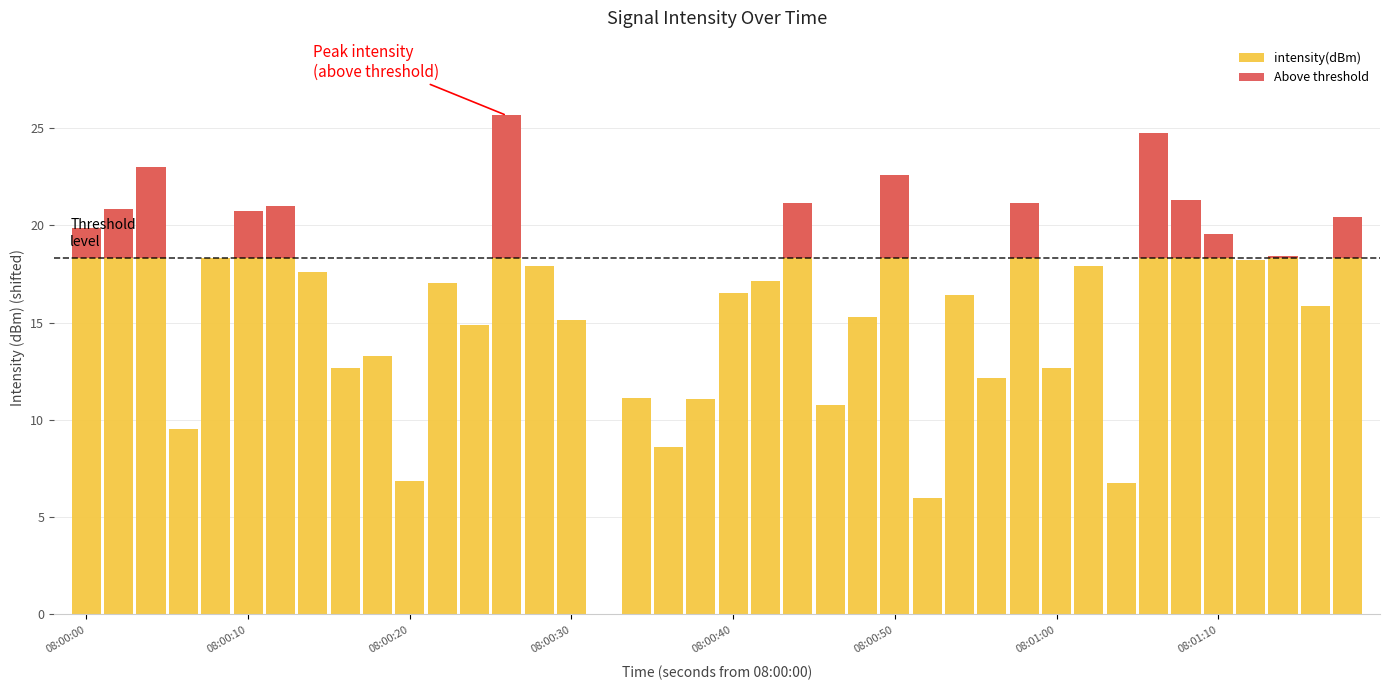

Reading right to left, transcribe all the data shown in this chart.

intensity(dBm): 20.4	15.9	18.5	18.2	19.6	21.3	24.8	6.8	17.9	12.7	21.2	12.2	16.4	6.0	22.6	15.3	10.8	21.2	17.1	16.5	11.1	8.6	11.1	0.0	15.2	17.9	25.7	14.9	17.0	6.9	13.3	12.7	17.6	21.0	20.7	18.3	9.5	23.0	20.8	19.9
Above threshold: 2.1	0.0	0.1	0.0	1.3	3.0	6.5	0.0	0.0	0.0	2.9	0.0	0.0	0.0	4.3	0.0	0.0	2.9	0.0	0.0	0.0	0.0	0.0	0.0	0.0	0.0	7.3	0.0	0.0	0.0	0.0	0.0	0.0	2.7	2.4	0.0	0.0	4.7	2.5	1.6